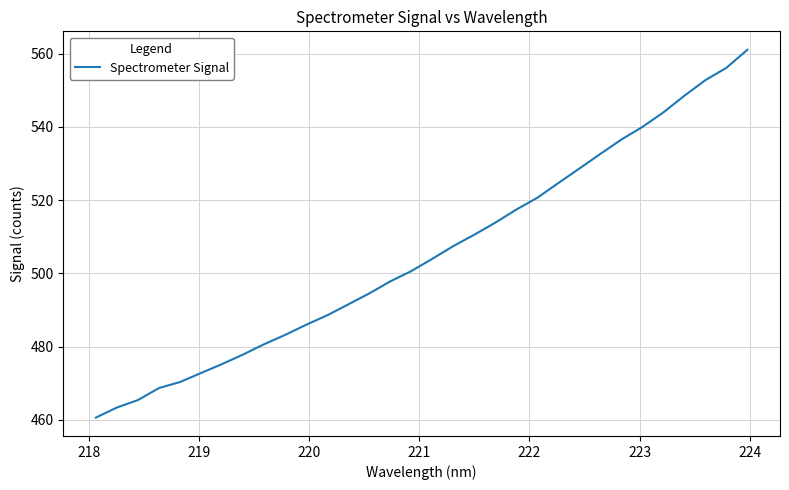

What is the maximum value shown in the chart?

561.0